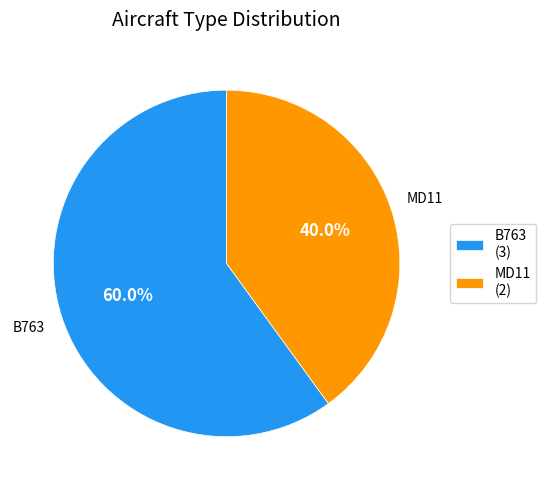

What is the ratio of the value at B763 to the value at MD11?

1.5